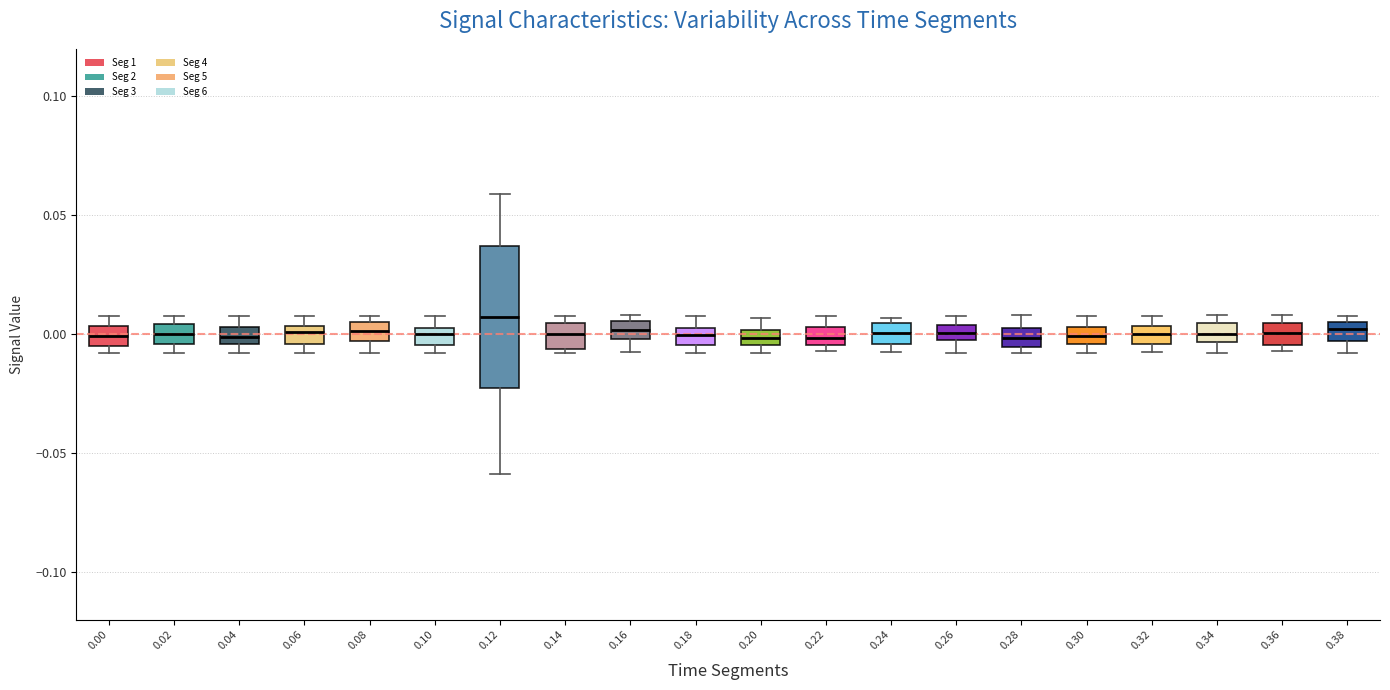

Comparing the boxes themselves (not the whiskers), which one is the tallest?

0.12